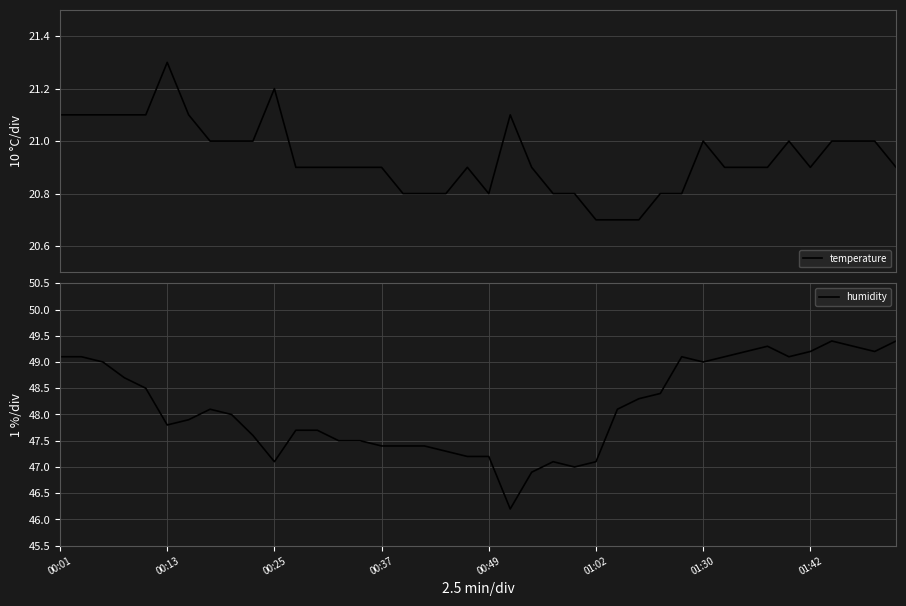

Does the chart display data point markers on the line(s)?

No